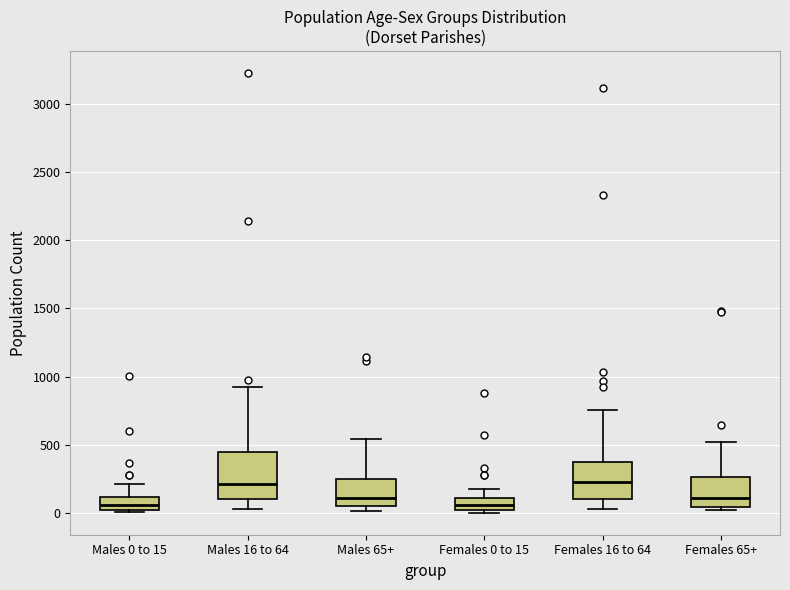

Reading left to right, transcribe this box plot: for each box, give where its median line is, the range the box spans, and where its two whiskers end, as read against the y-axis. The values are not printed on the chart, so give them approximately, as read against the axis.

Males 0 to 15: median 50, box 0 to 100, whiskers 0 (just below the box's lower edge) to 200
Males 16 to 64: median 200, box 100 to 450, whiskers 50 to 950
Males 65+: median 100, box 50 to 250, whiskers 0 to 550
Females 0 to 15: median 50, box 0 to 100, whiskers 0 (just below the box's lower edge) to 150
Females 16 to 64: median 250, box 100 to 400, whiskers 50 to 750
Females 65+: median 100, box 50 to 250, whiskers 0 to 500